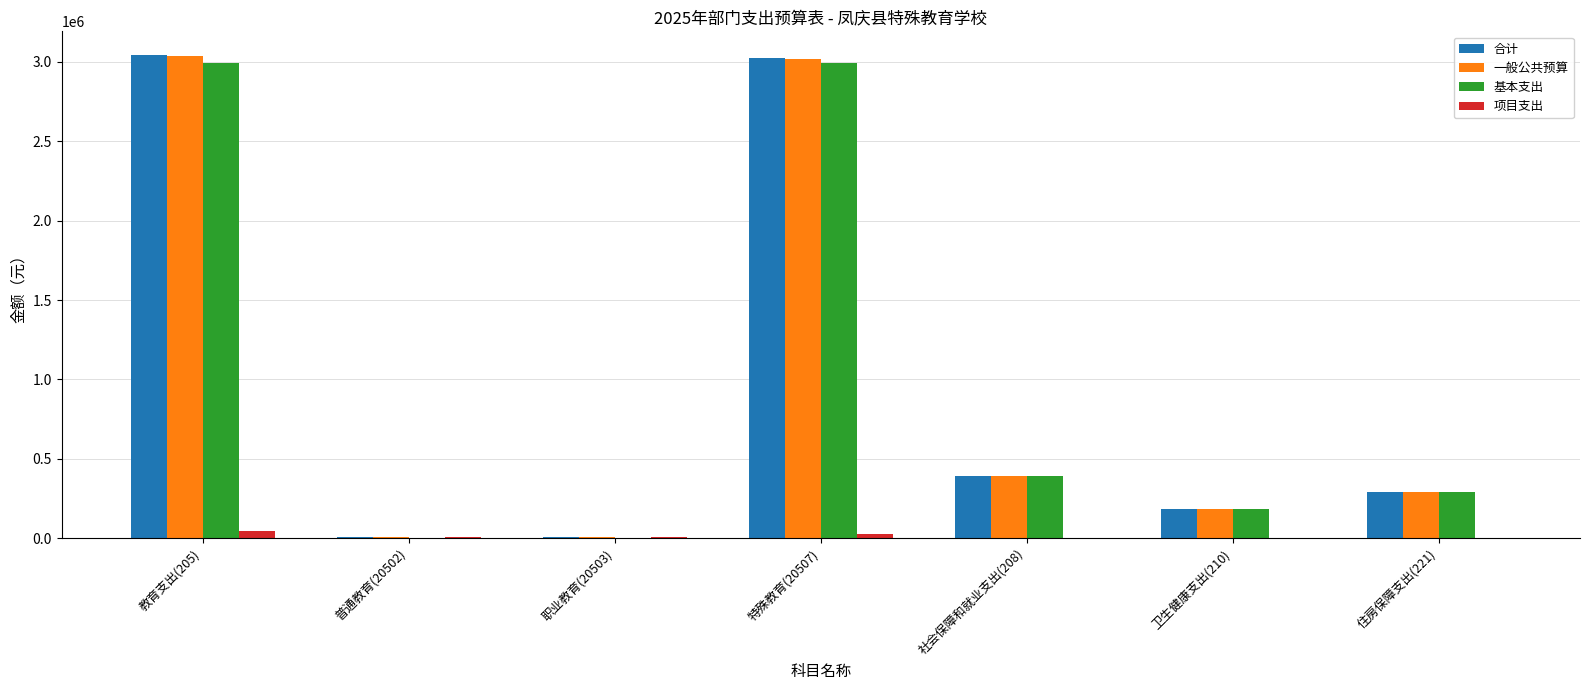

At which label is 合计 closest to 1525019?

社会保障和就业支出(208)